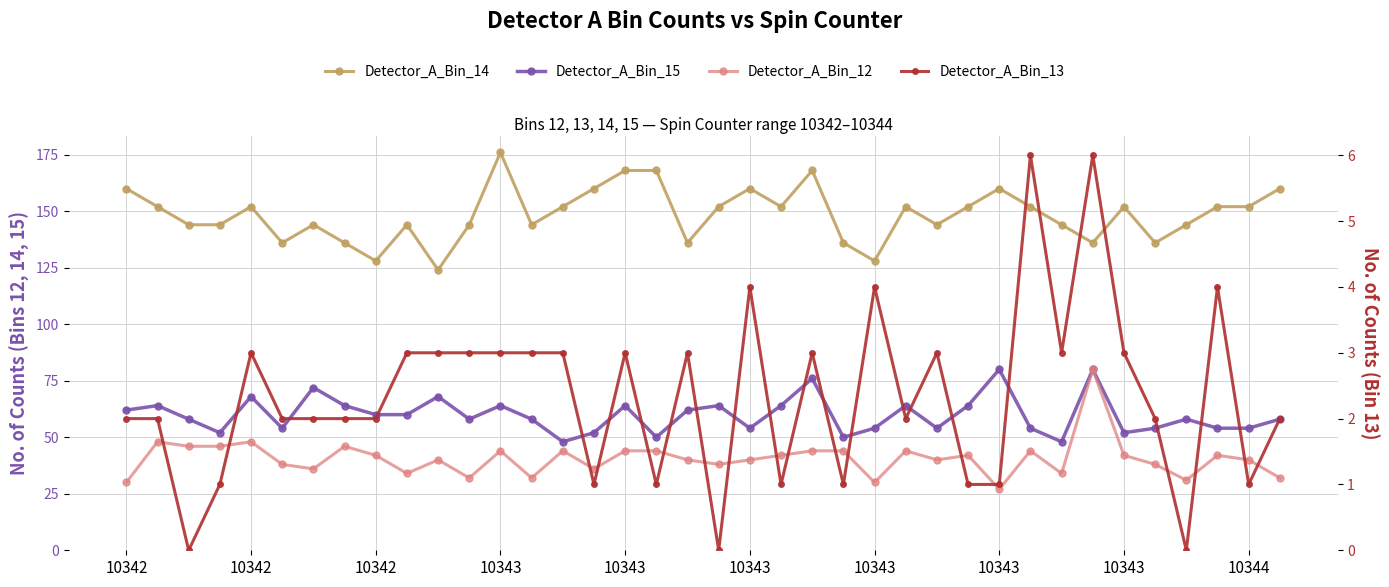

How many data points does each series have?

38